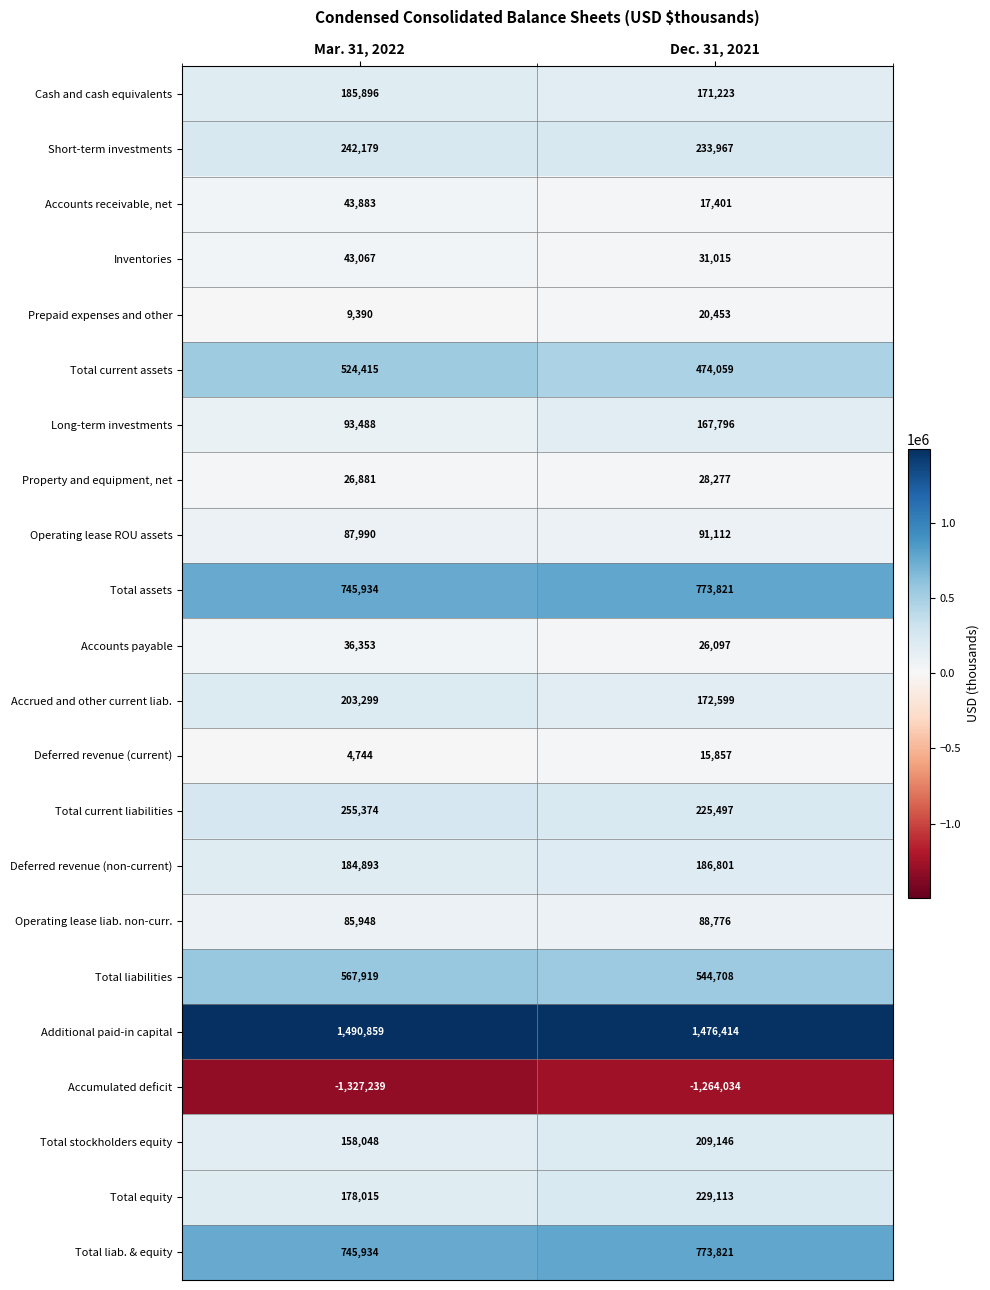

Which series has the largest total across all categories?

Additional paid-in capital